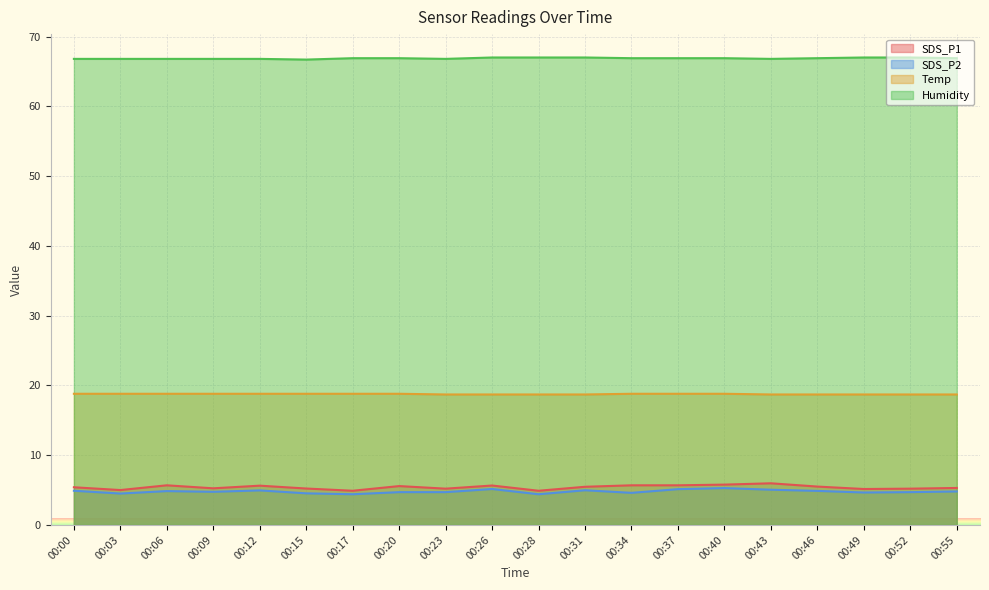

The value of Humidity at 00:31 is 16.2. True or false?

False